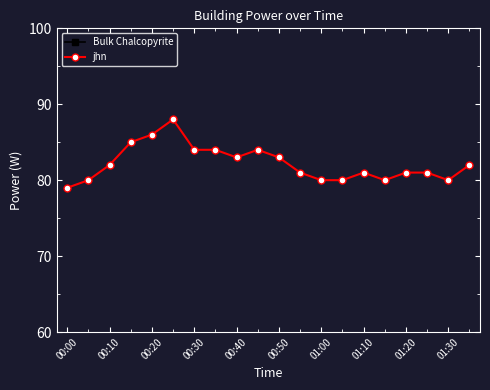

What is the sum of all jhn values?

1644